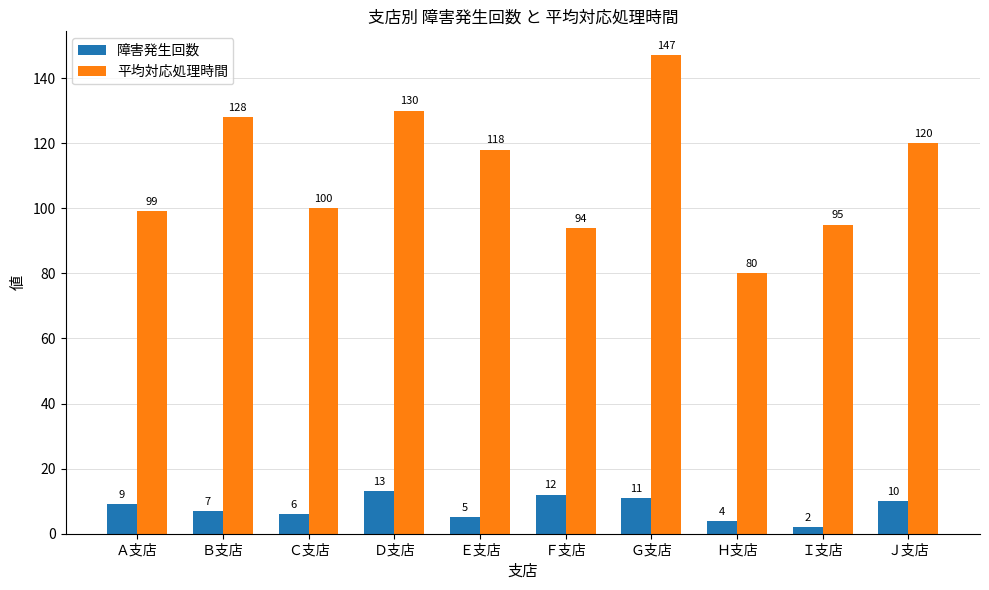

Which series has the largest range (max minus min)?

平均対応処理時間